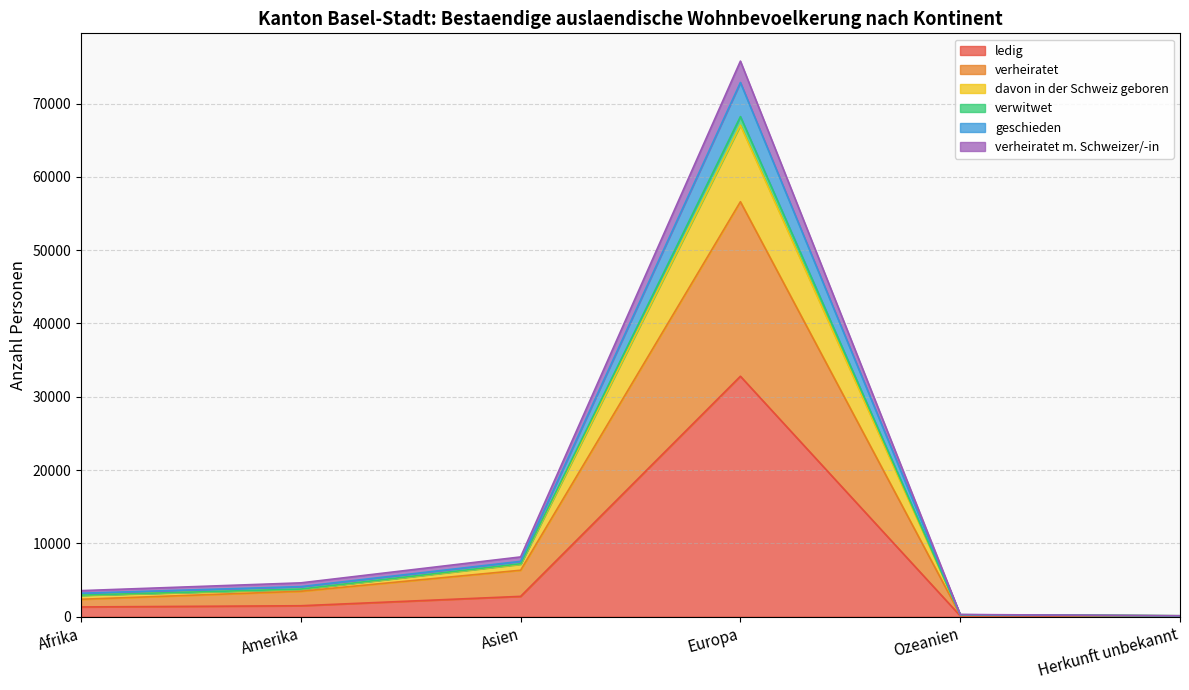

What is the total value across all series at Afrika?

3550